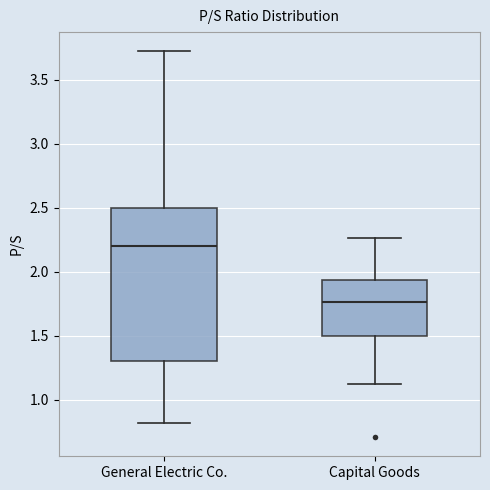

Comparing the boxes themselves (not the whiskers), which one is the tallest?

General Electric Co.